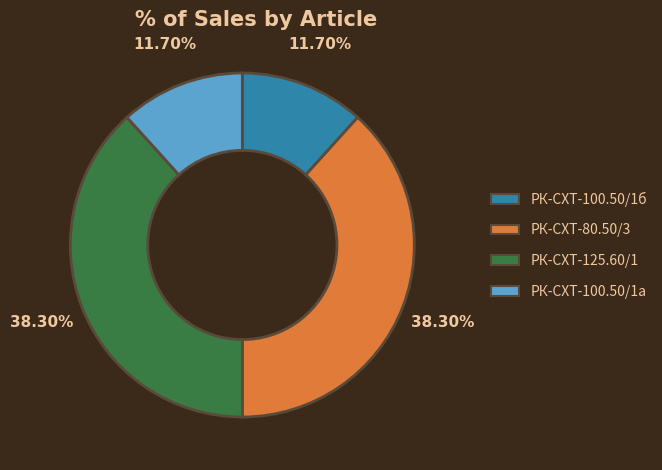

Count the number of slices in the pie.

4